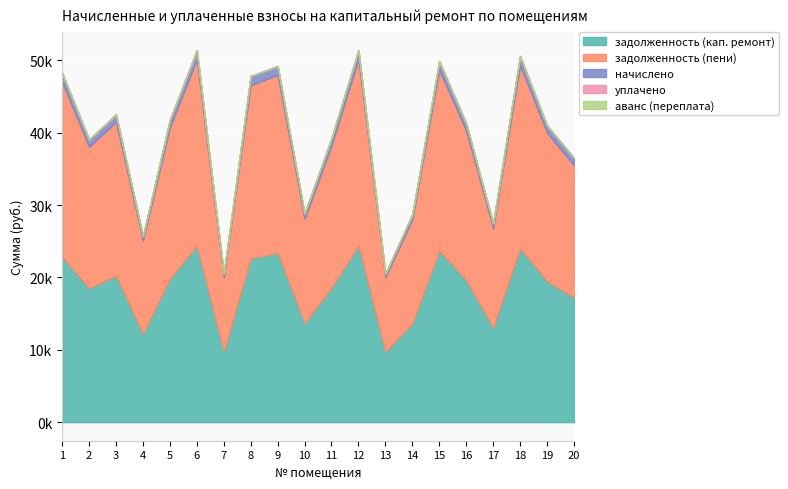

What is the sum of all задолженность (кап. ремонт) values?

371096.2